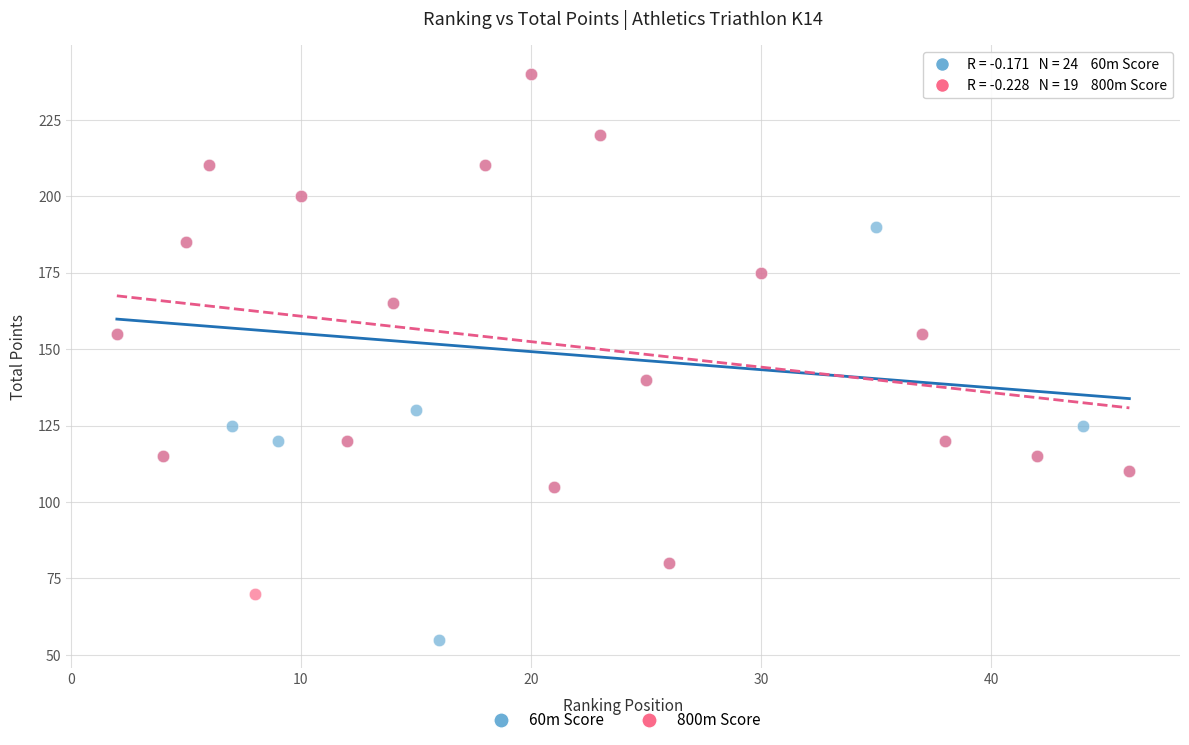

Which series has the widest spread of Y values?

60m Score